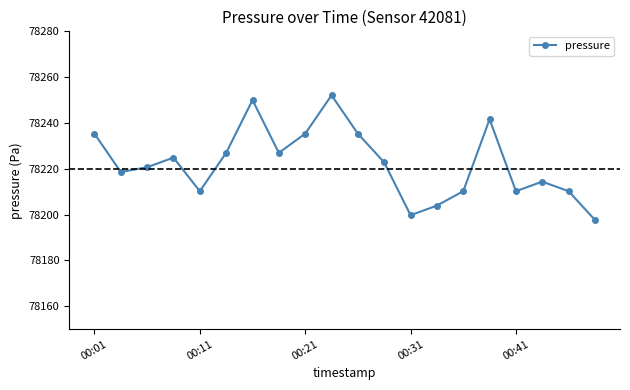

What is the minimum value shown in the chart?

78197.7